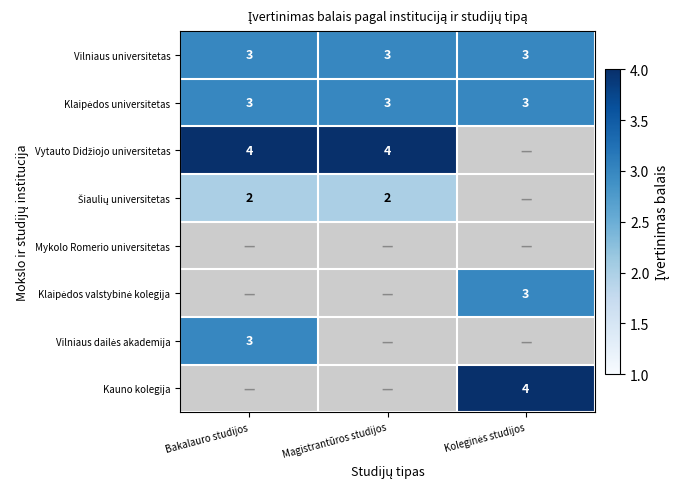

Is it true that Vilniaus universitetas equals 3 at Bakalauro studijos?

True